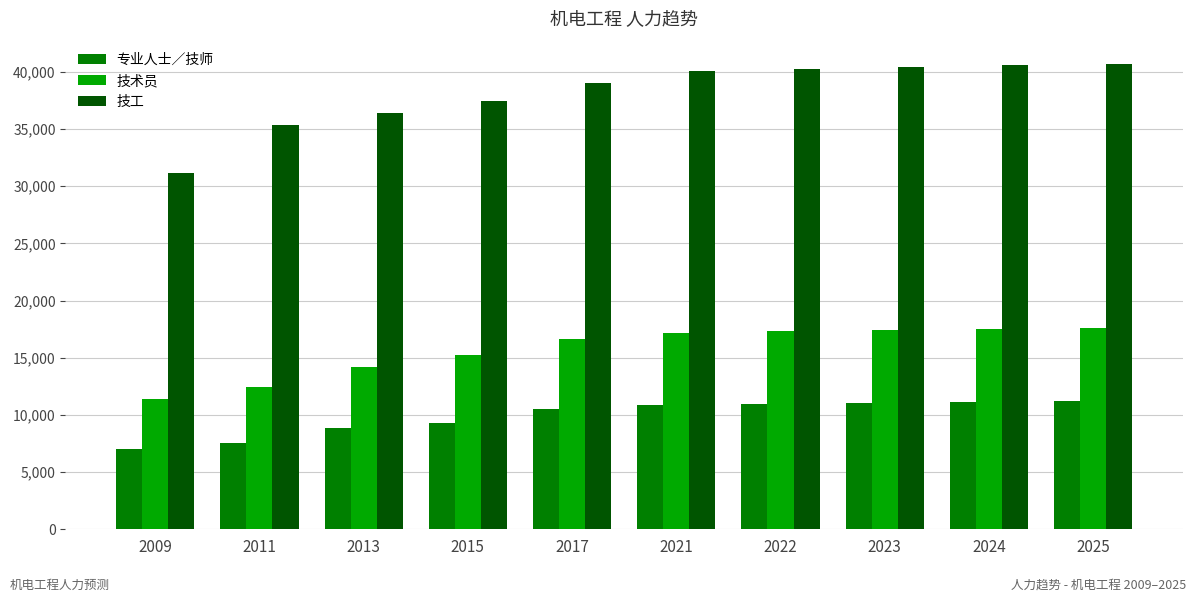

Where is 技工 nearest to the value 35919?

2013